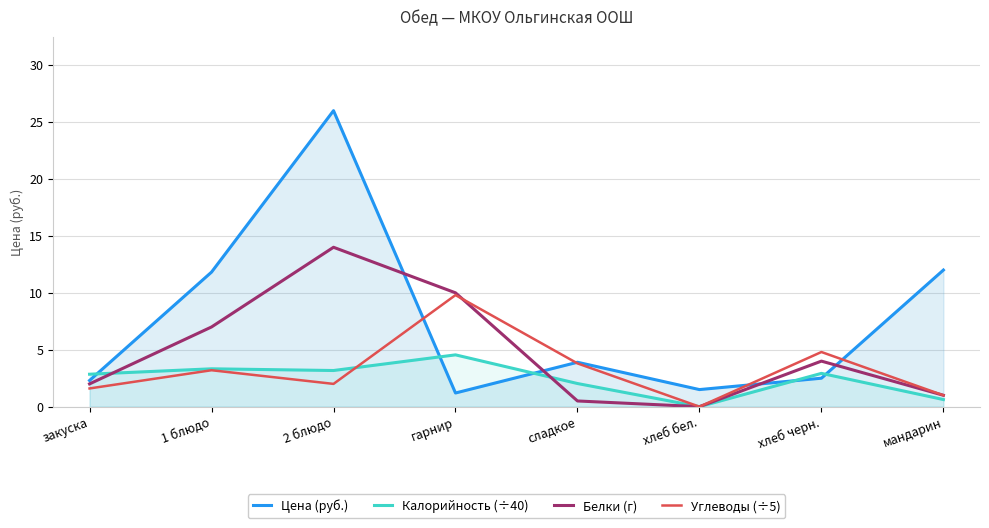

Which category has the lowest value across all series?

хлеб бел.